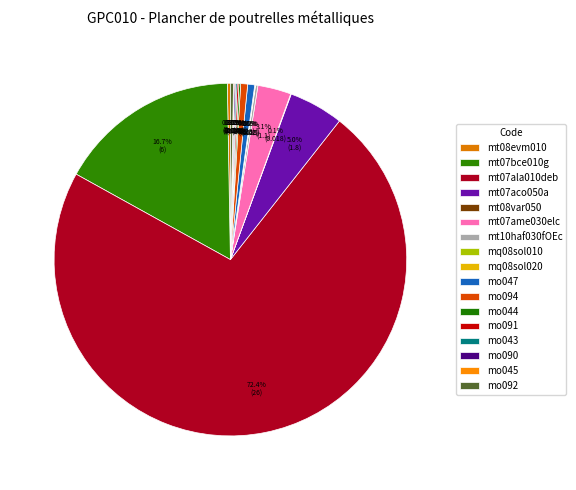

What is the majority slice?

mt07ala010deb